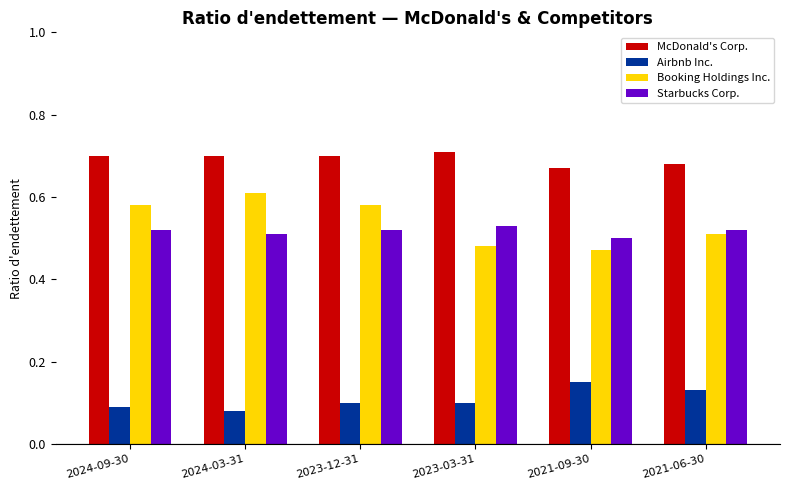

Which series has the widest spread of values?

Booking Holdings Inc.